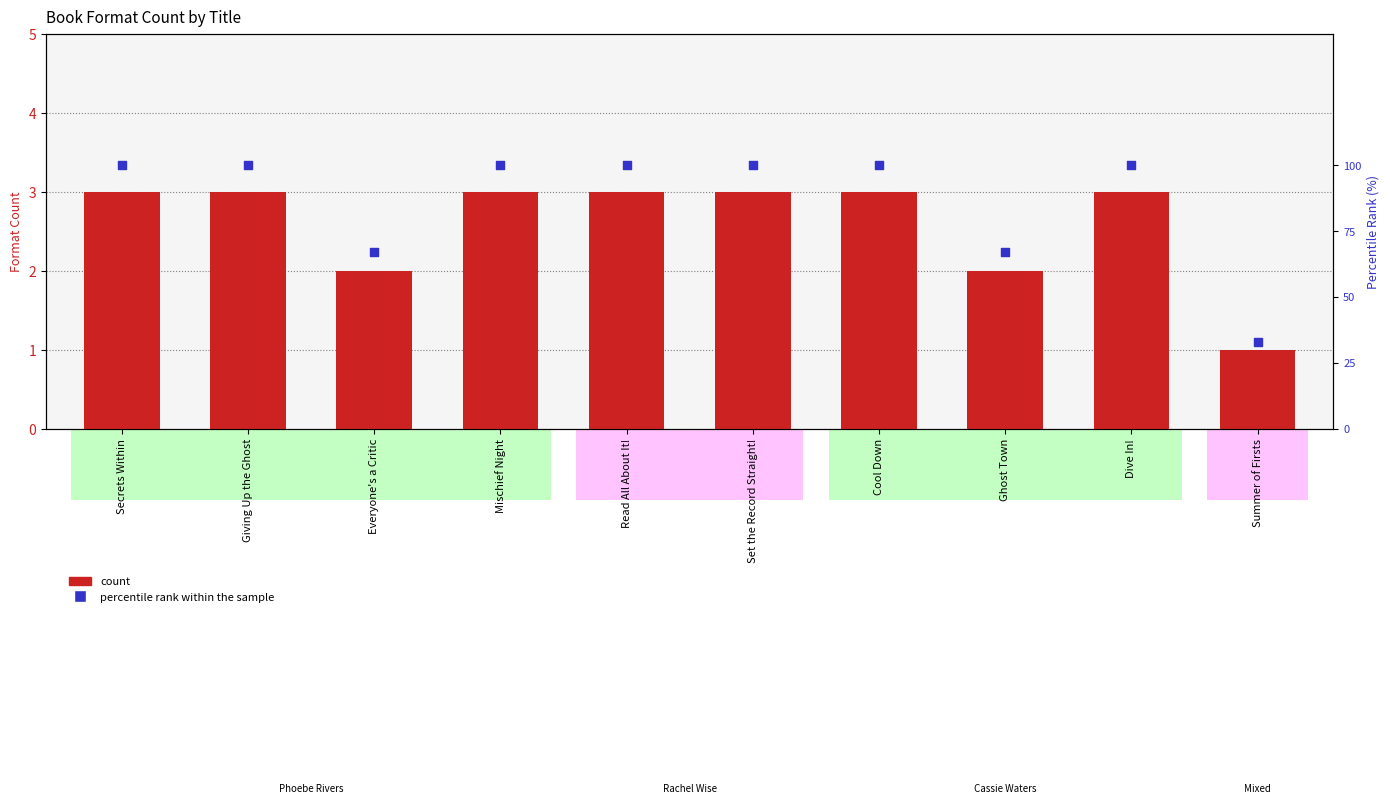

Is the value of count at Dive In! greater than the value of percentile rank within the sample at Everyone's a Critic?

No